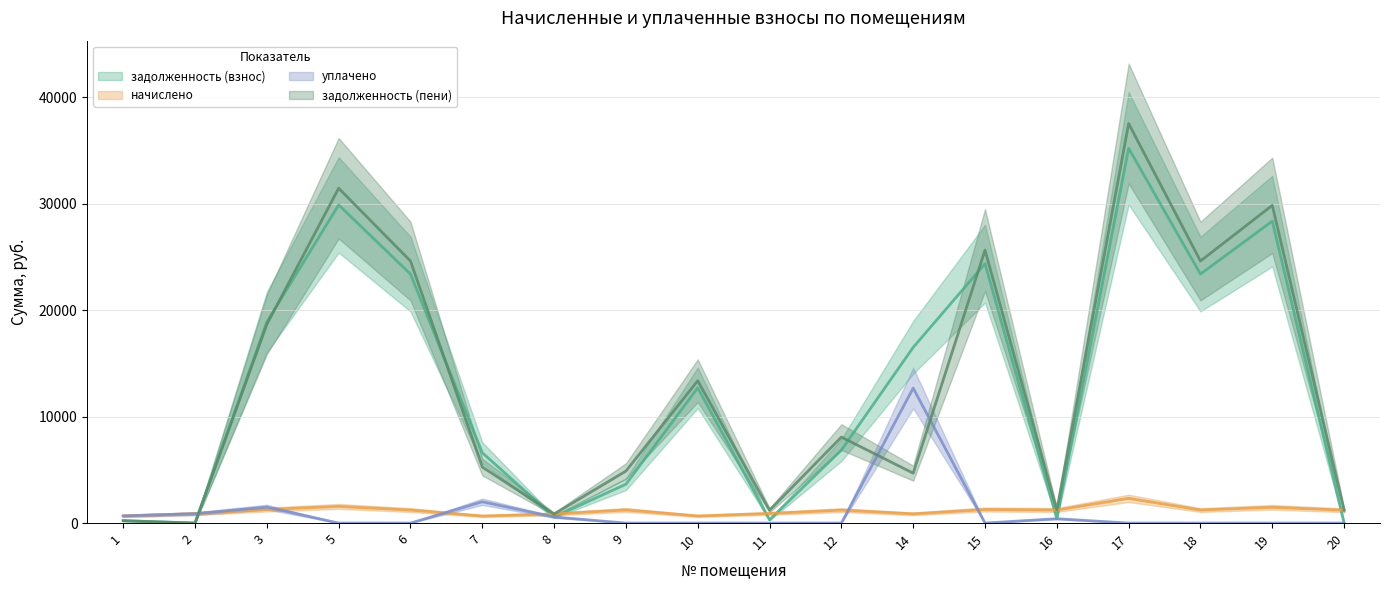

How many data points in задолженность (взнос) are above 12701?

9